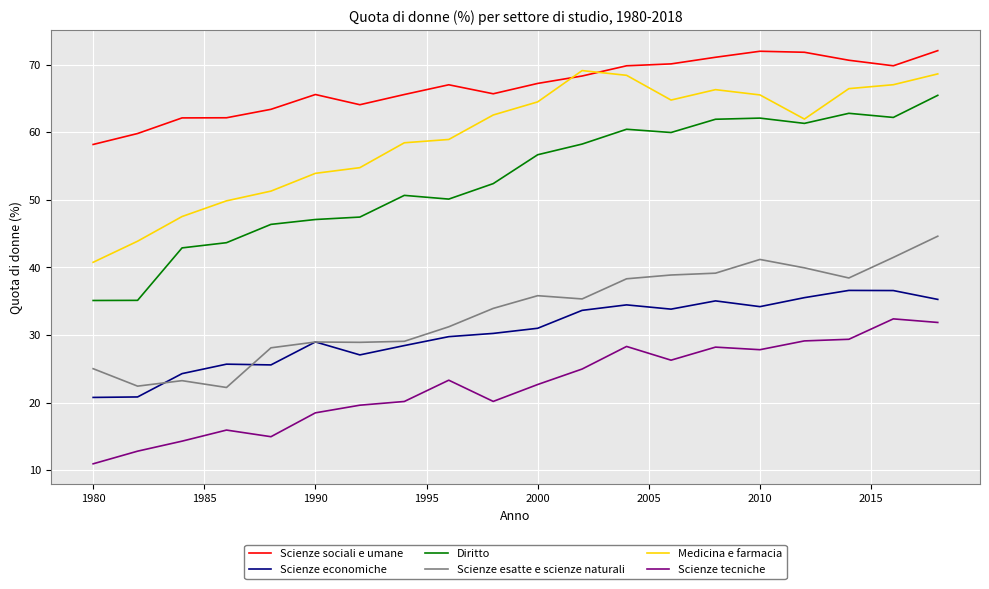

True or false: Scienze tecniche and Diritto intersect in this chart.

False